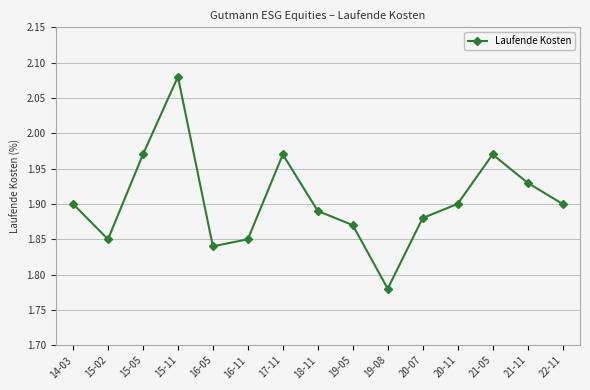

What is the label of the 14th point from the left?

21-11